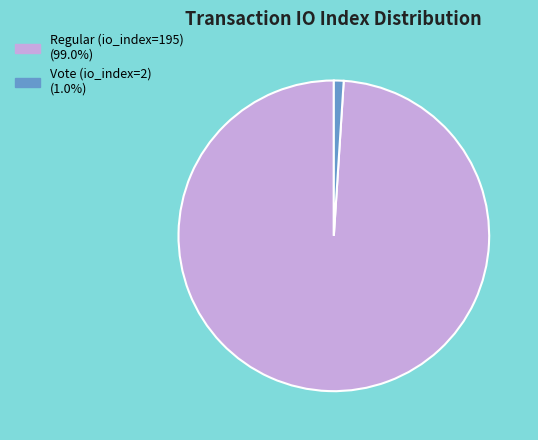

What is the smallest slice in the pie chart?

Vote (io_index=2)